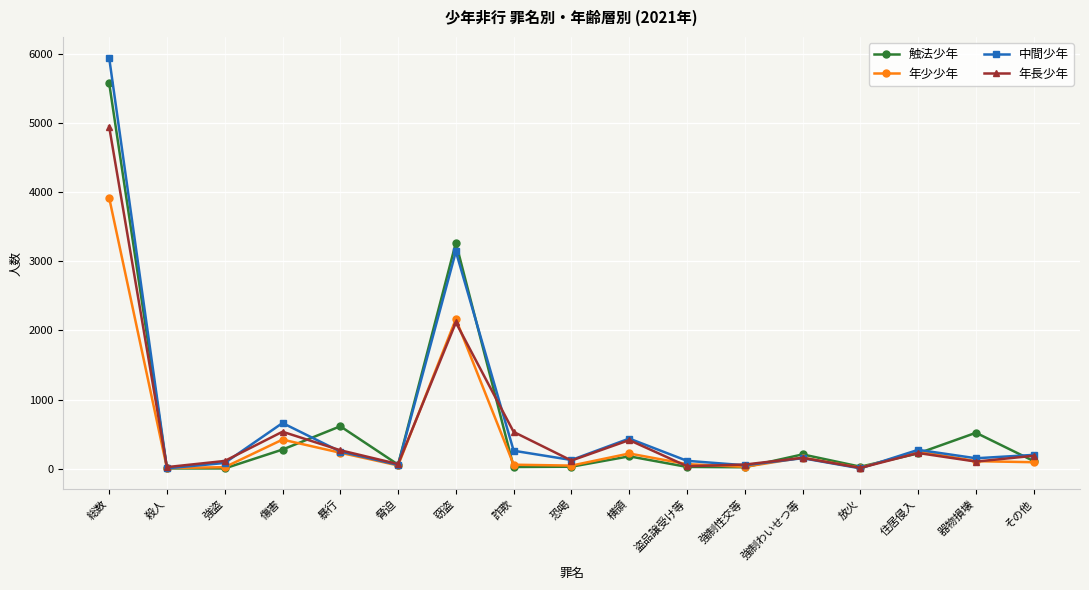

Does the chart have visible grid lines?

Yes